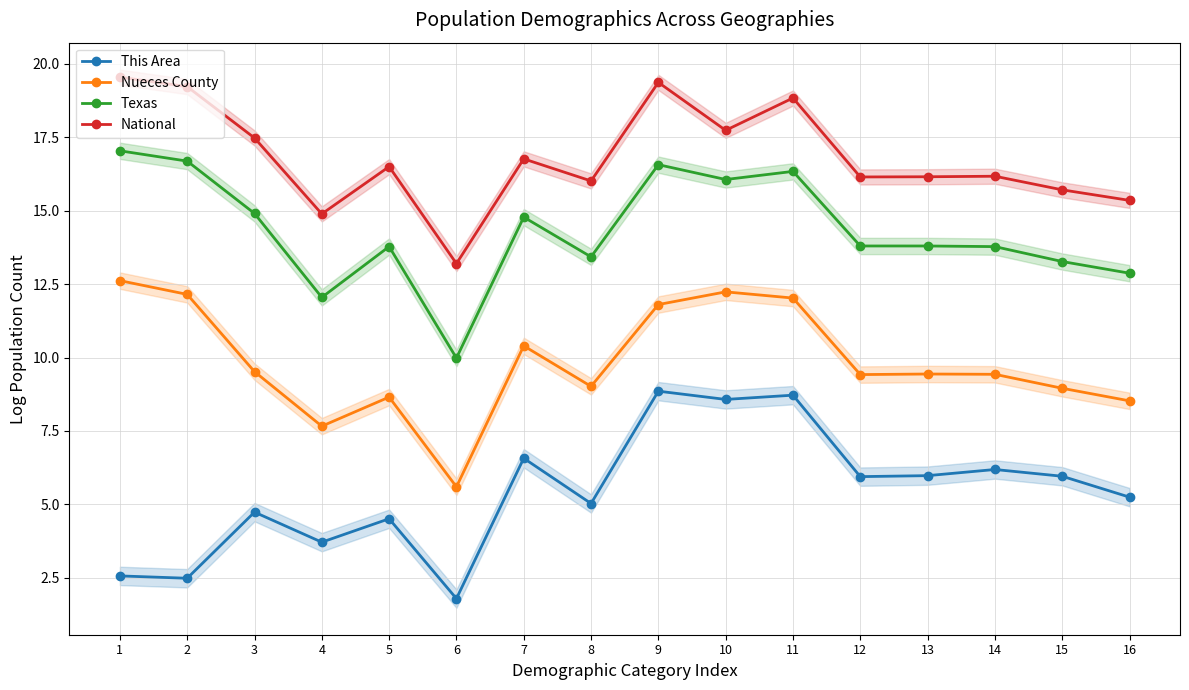

At which category does the chart reach its peak across all series?

1